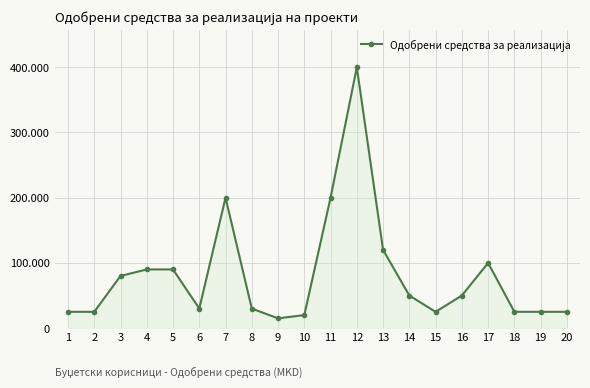

True or false: the data shows 100000 at 17.

True